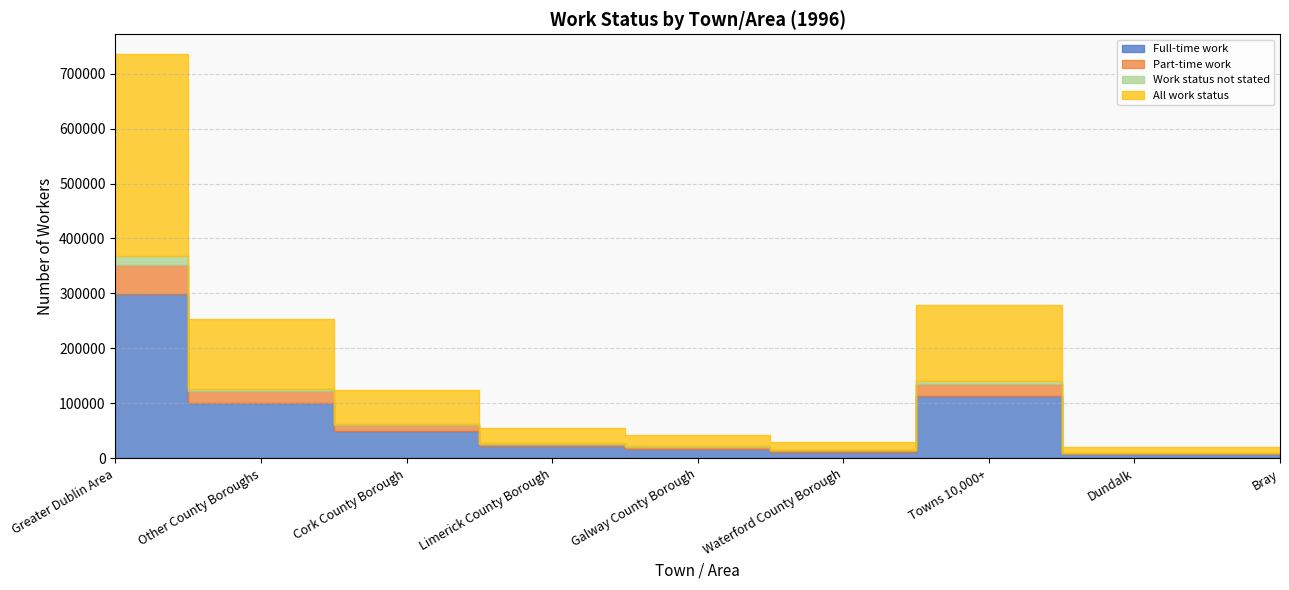

True or false: Full-time work and Part-time work intersect in this chart.

False